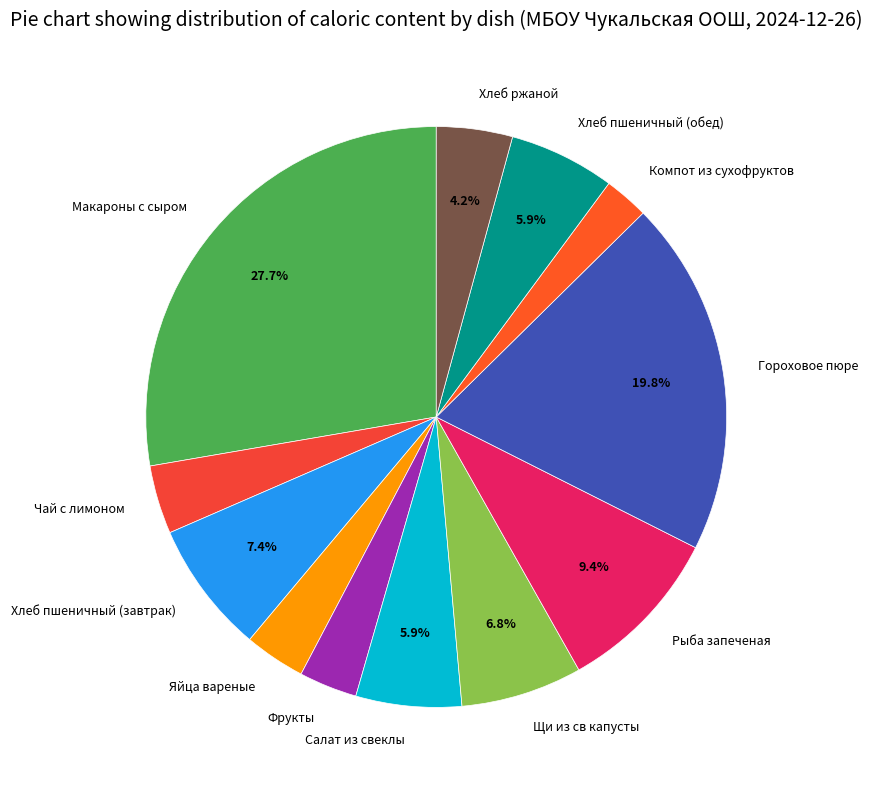

Is the sum of Хлеб пшеничный (завтрак) and Фрукты greater than half?

No